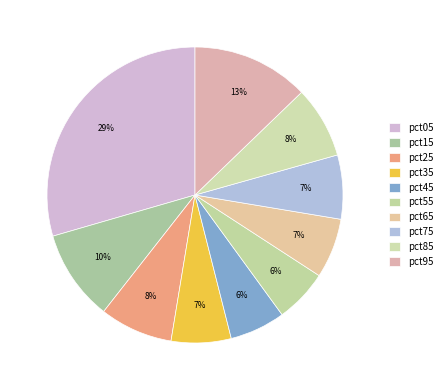

Does any single category account for the majority?

No